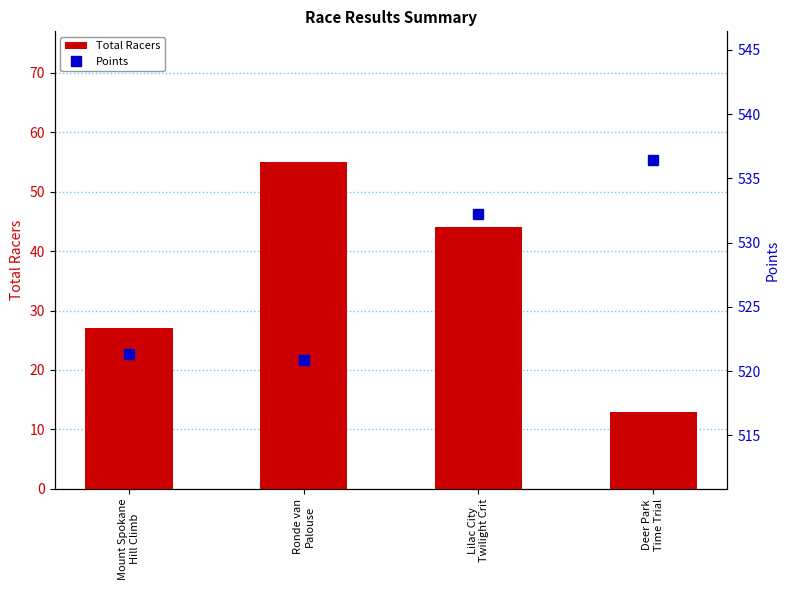

At how many categories does at least one series exceed 416?

4